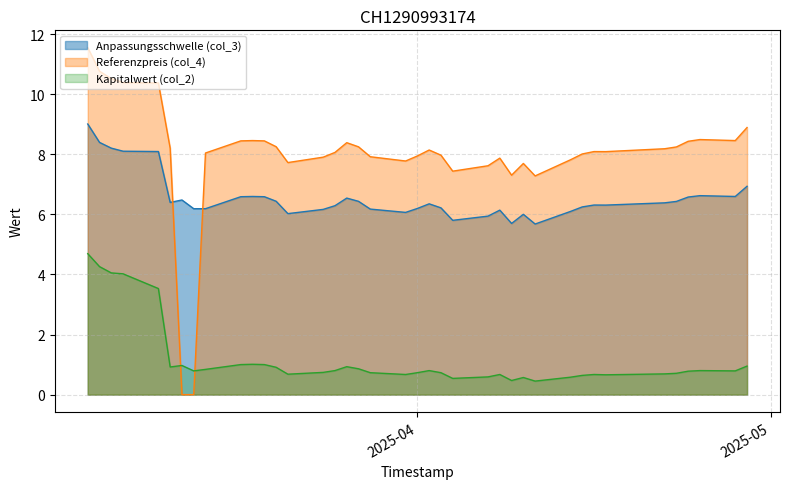

What is the lowest value of the Anpassungsschwelle (col_3) series?

5.7